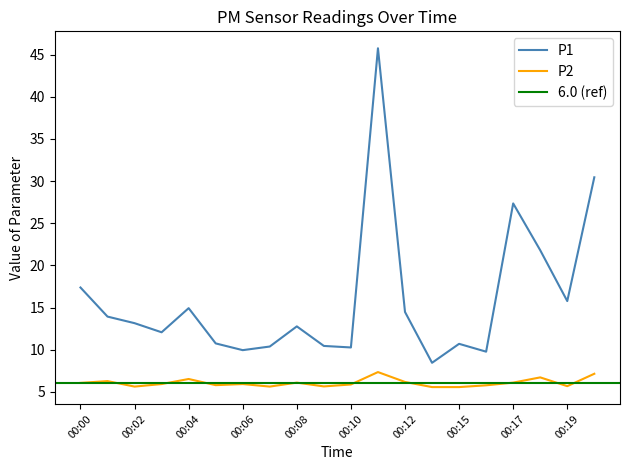

True or false: P1 and P2 cross at least once.

False